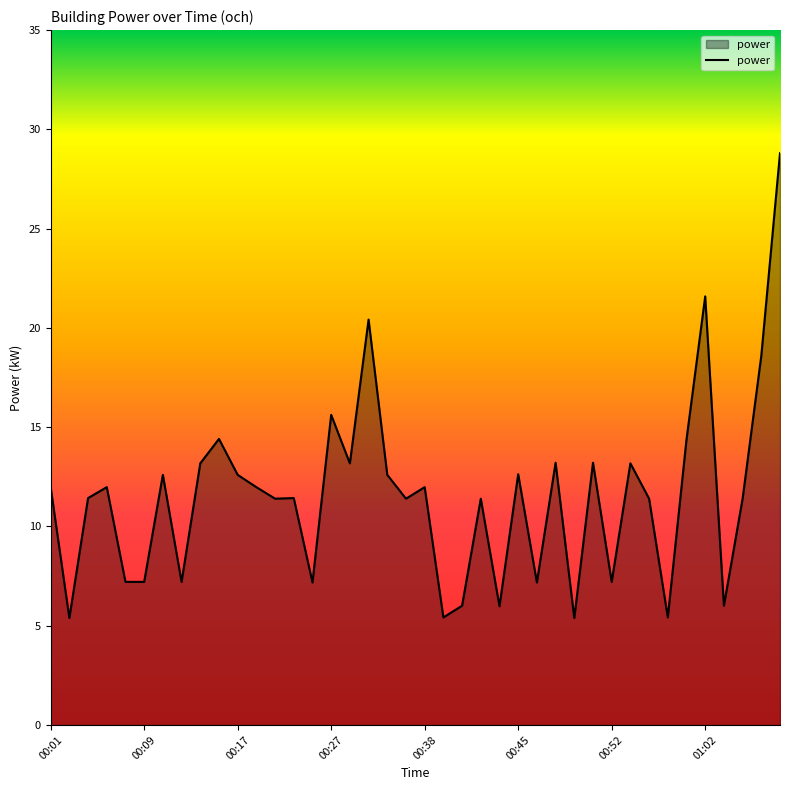

What is the minimum value shown in the chart?

5.4